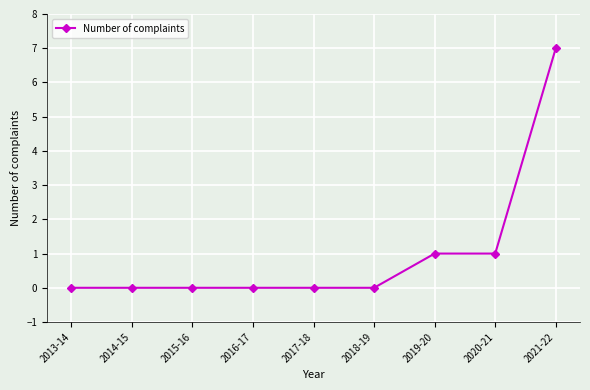

Count the values in the range 0 to 1.

8